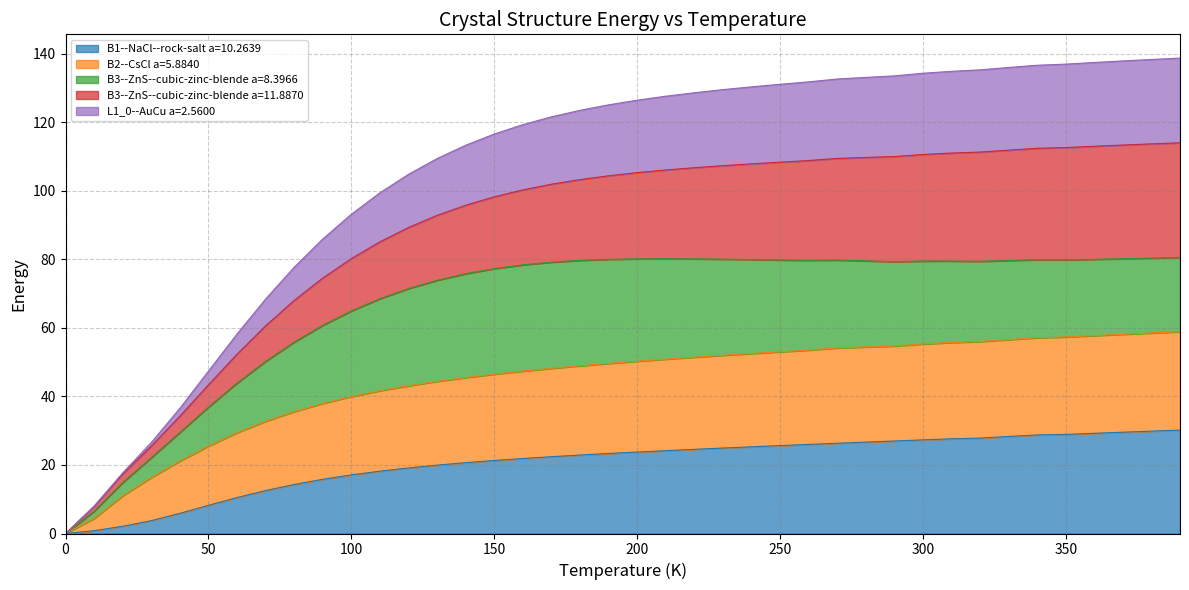

Is it true that B1--NaCl--rock-salt a=10.2639 equals 3.8 at 50?

False